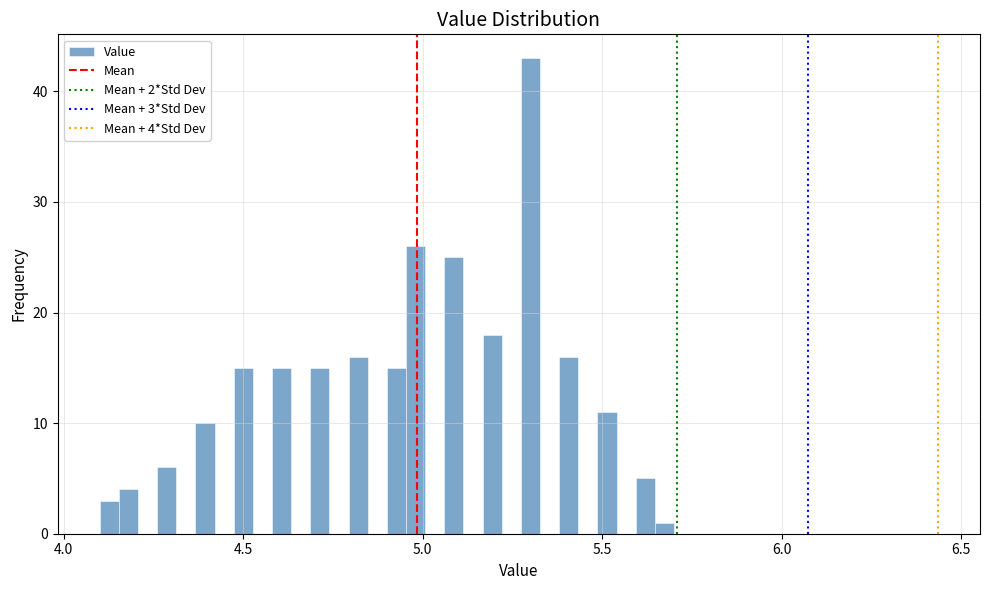

Read against the x-axis, roughly where is the centre of the tallest bar?

5.30